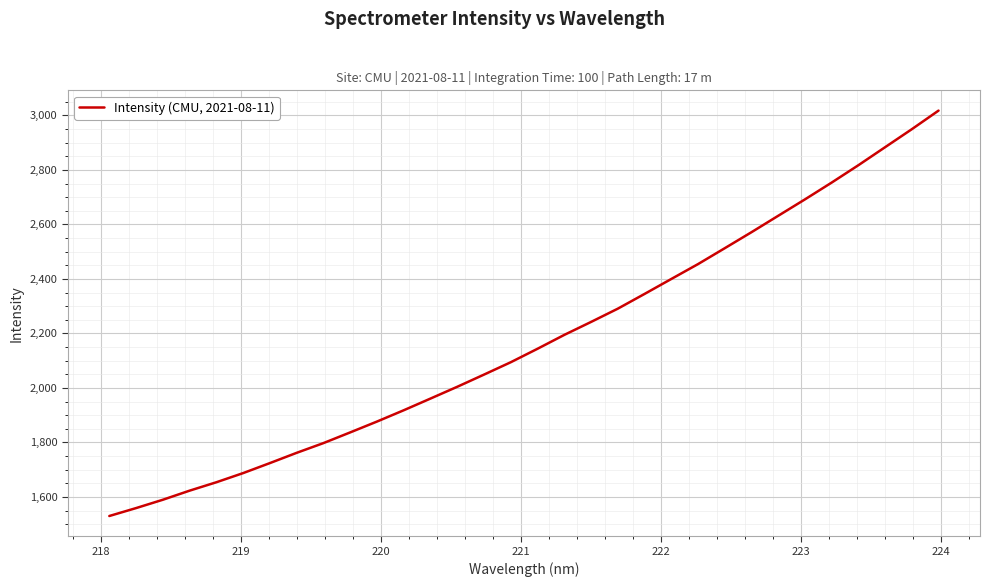

What is the difference between the second highest and minimum values?

1419.3